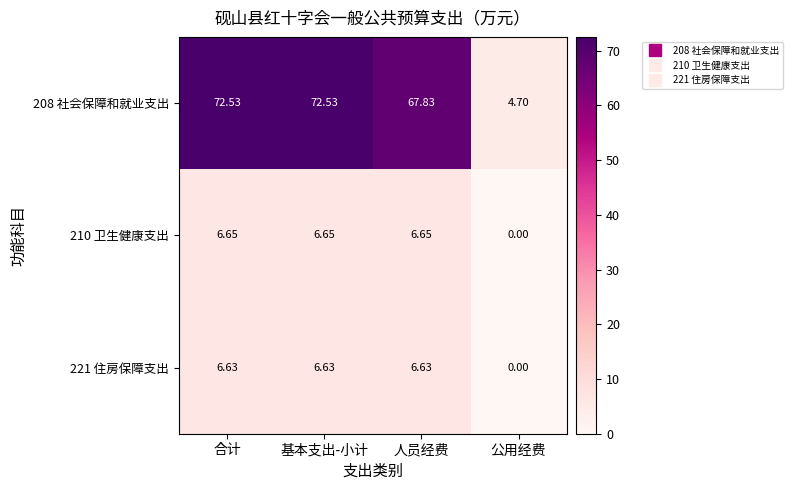

Rank the series at 人员经费 from lowest to highest value.

221 住房保障支出, 210 卫生健康支出, 208 社会保障和就业支出